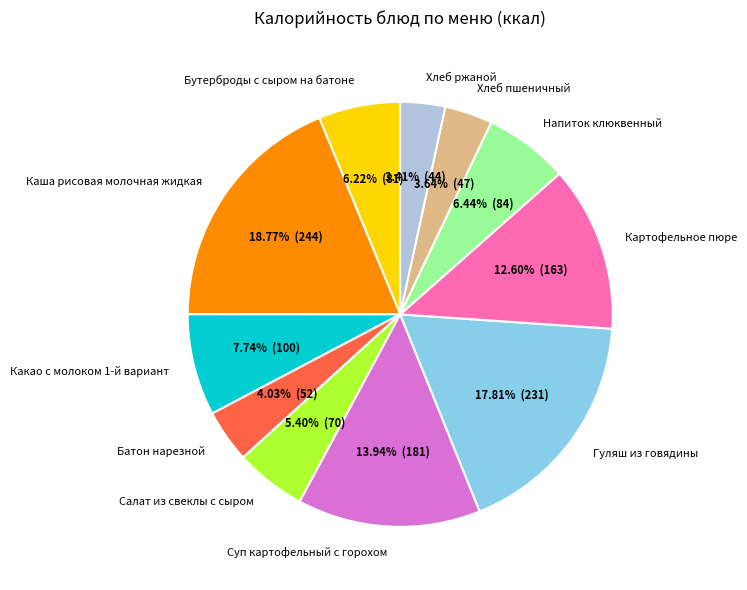

Count the number of slices in the pie.

11